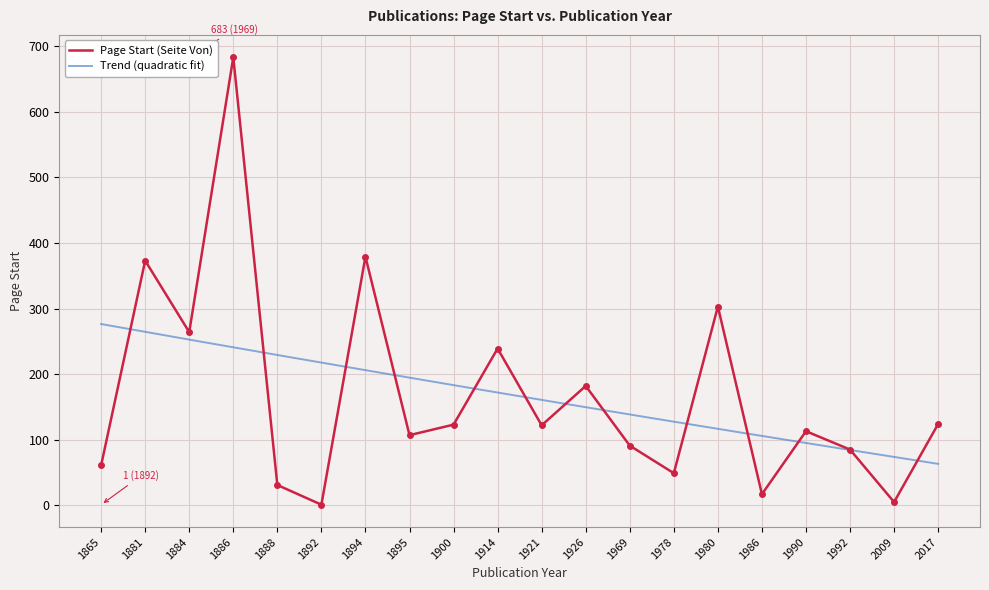

Rank the categories by value from highest to lowest.

1886, 1894, 1881, 1980, 1884, 1914, 1926, 2017, 1900, 1921, 1990, 1895, 1969, 1992, 1865, 1978, 1888, 1986, 2009, 1892